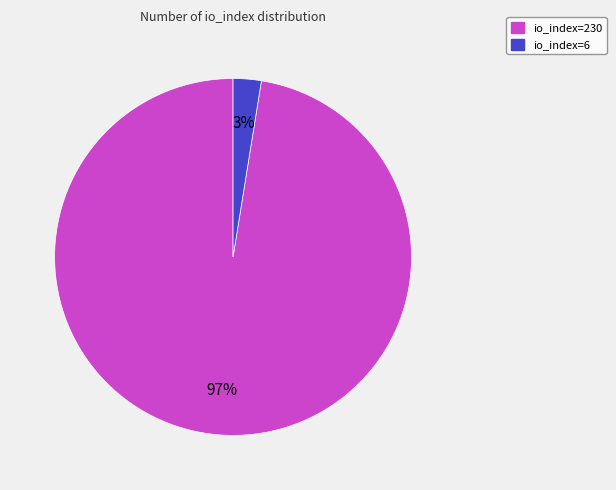

True or false: io_index=6 accounts for 3% of the total.

True